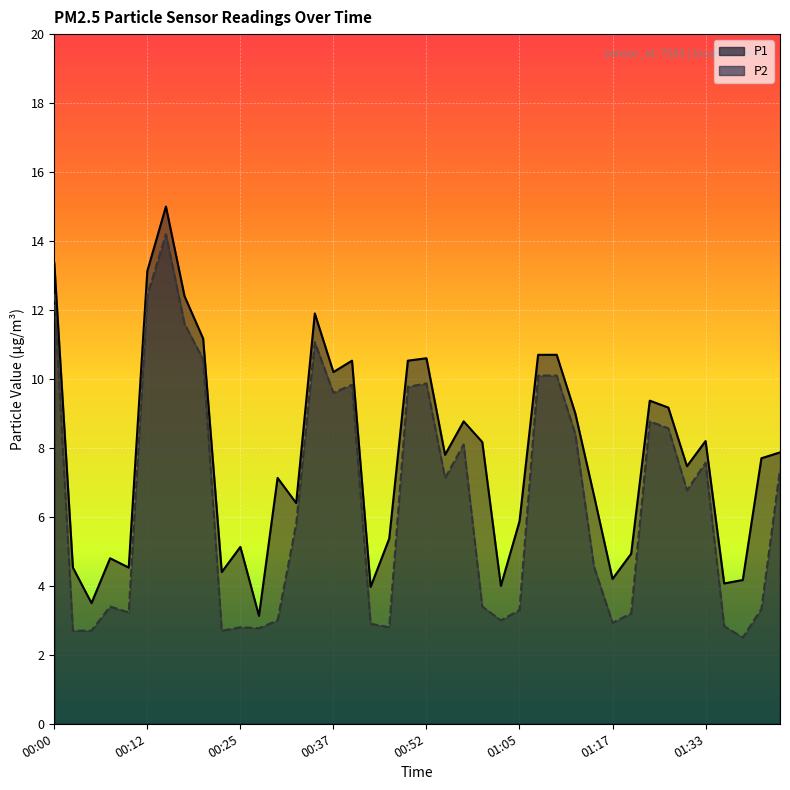

Where is the first local minimum for P1?

00:05